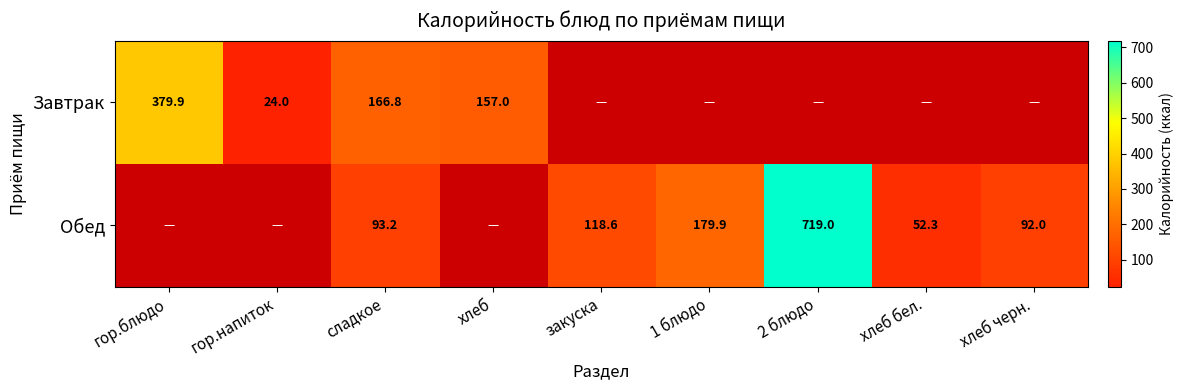

Which category has the highest value across all series?

2 блюдо